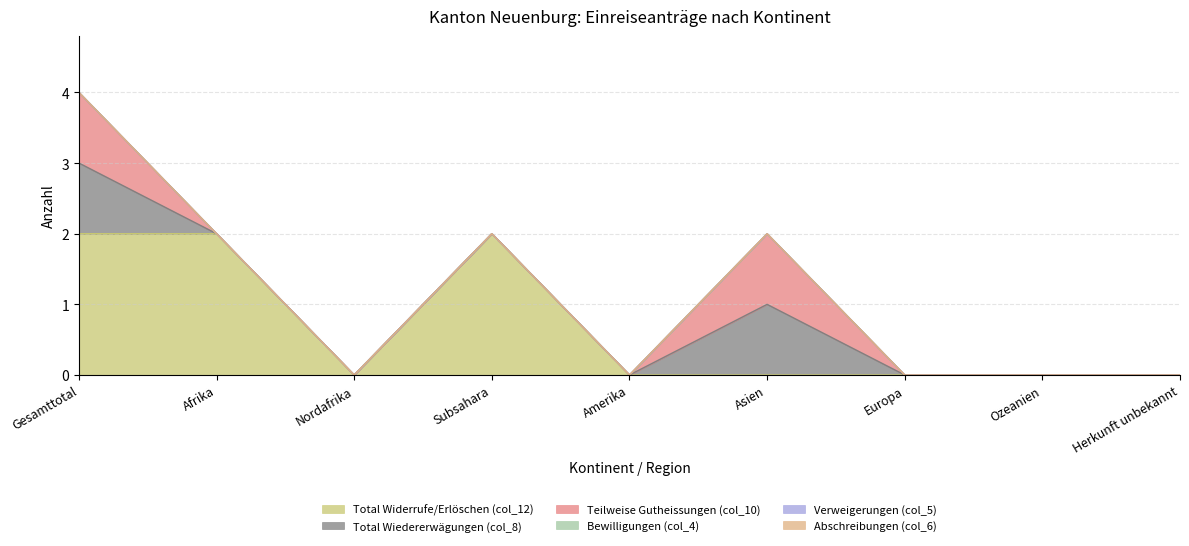

True or false: Total Widerrufe/Erlöschen (col_12) and Teilweise Gutheissungen (col_10) cross at least once.

False